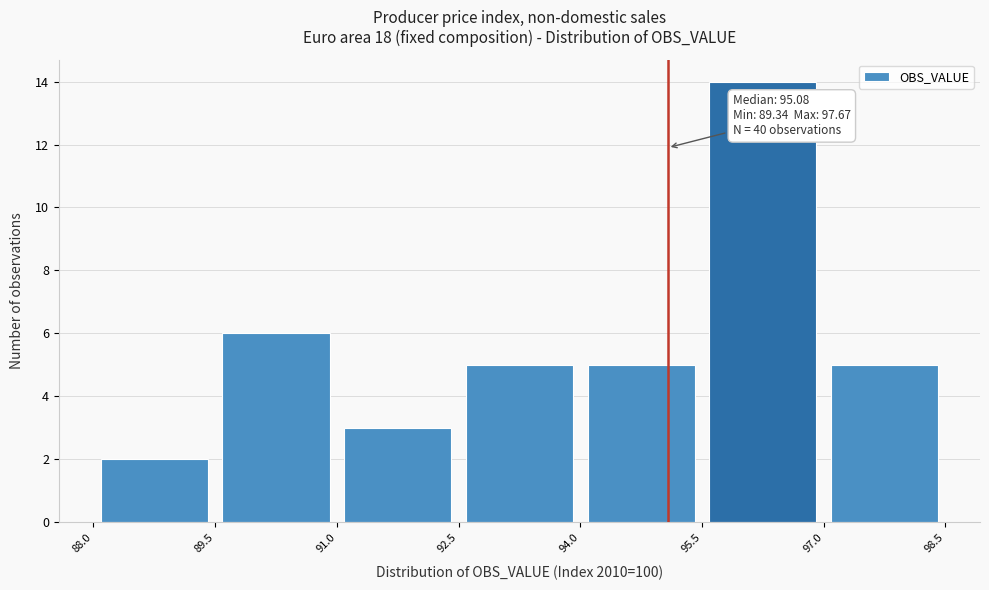

Over which range of the x-axis is the bar tallest?

95.5 to 97.0